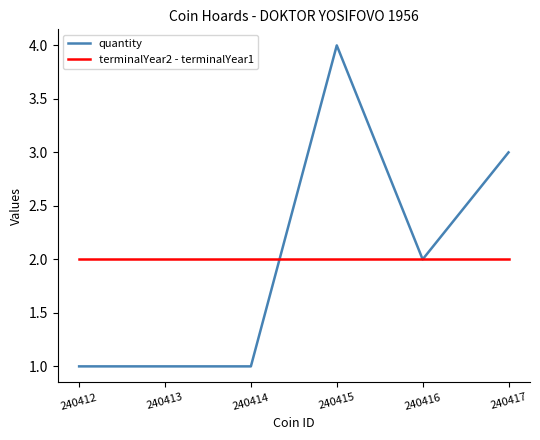

How many quantity values are between 1 and 3?

5